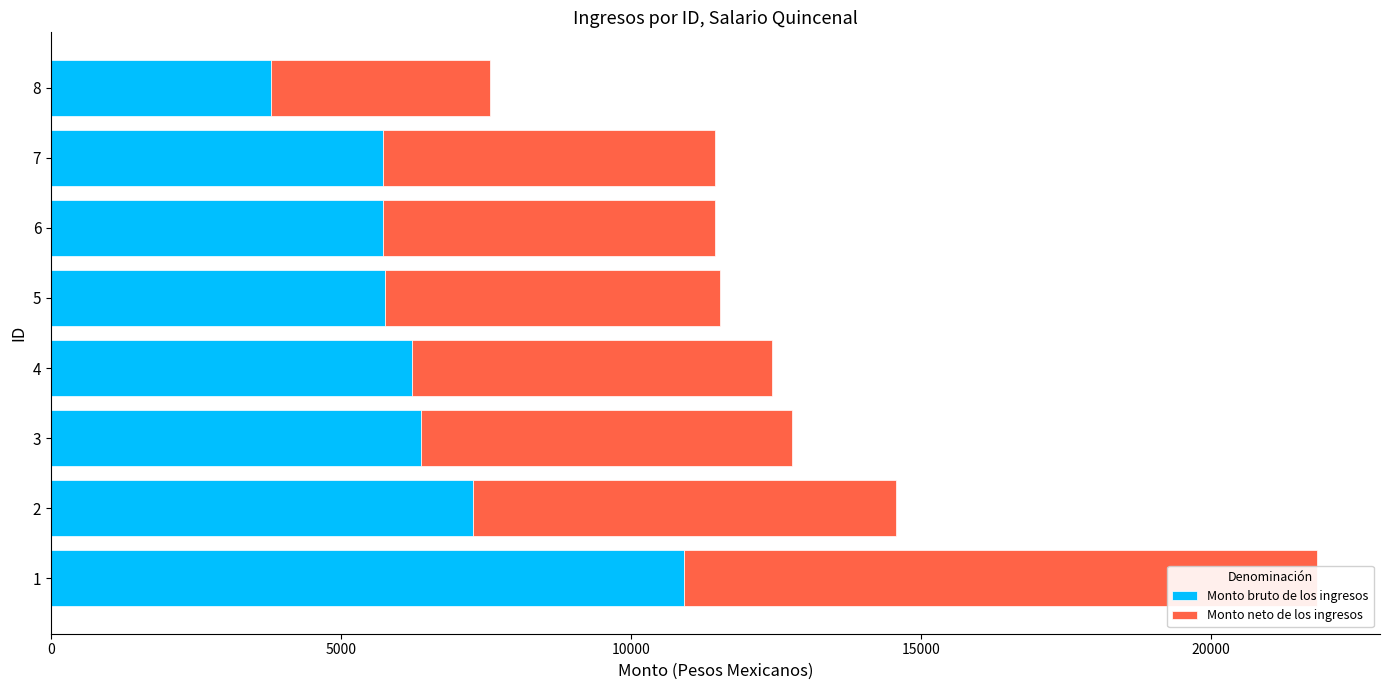

Is the value of Monto bruto de los ingresos at 2 greater than the value of Monto neto de los ingresos at 1?

No